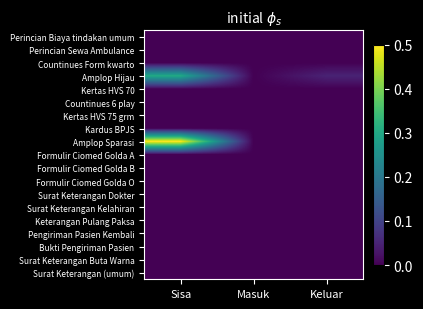

Which series has the largest total across all categories?

Amplop Sparasi